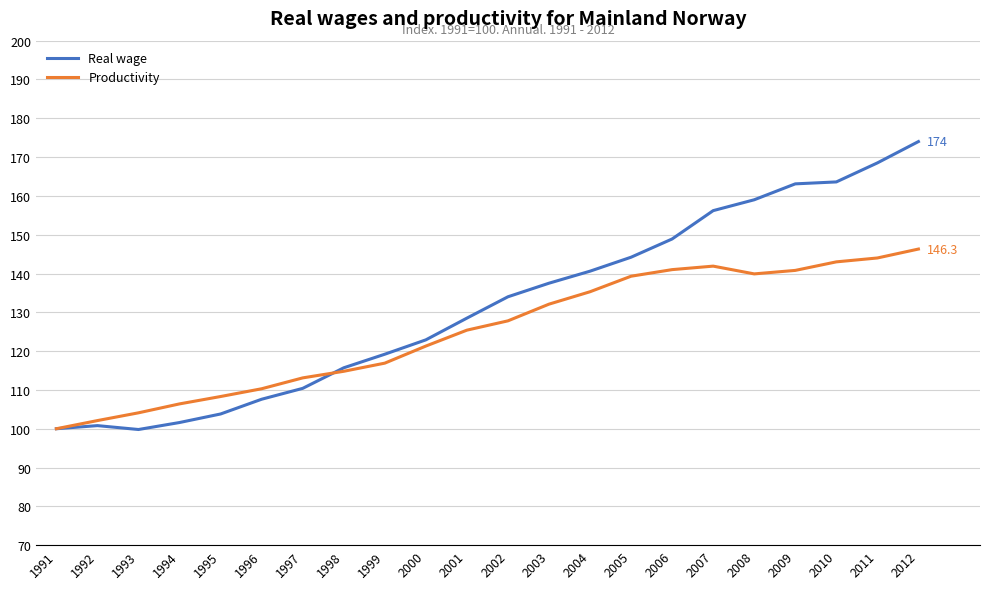

What is the difference between the second highest and second lowest values in the Real wage series?

68.5